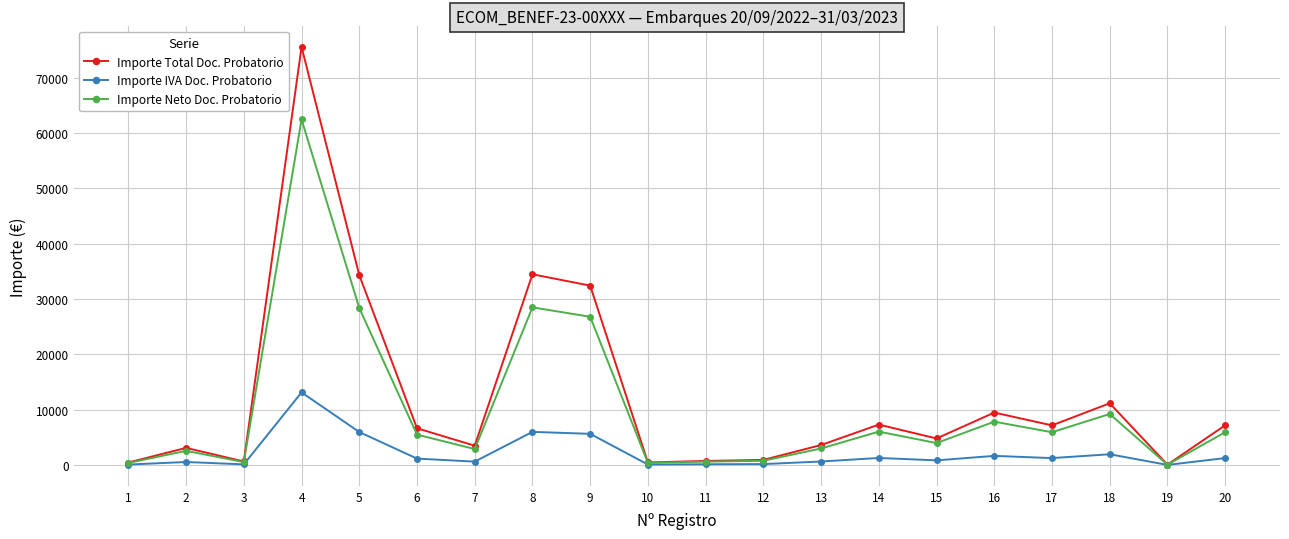

Which series has the largest range (max minus min)?

Importe Total Doc. Probatorio